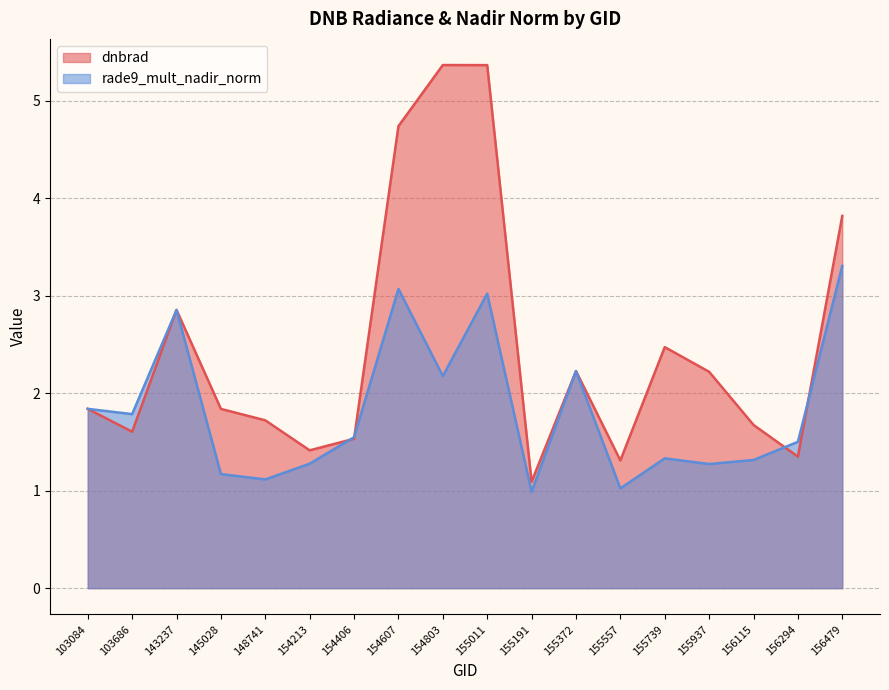

How many times do dnbrad and rade9_mult_nadir_norm cross each other?

8